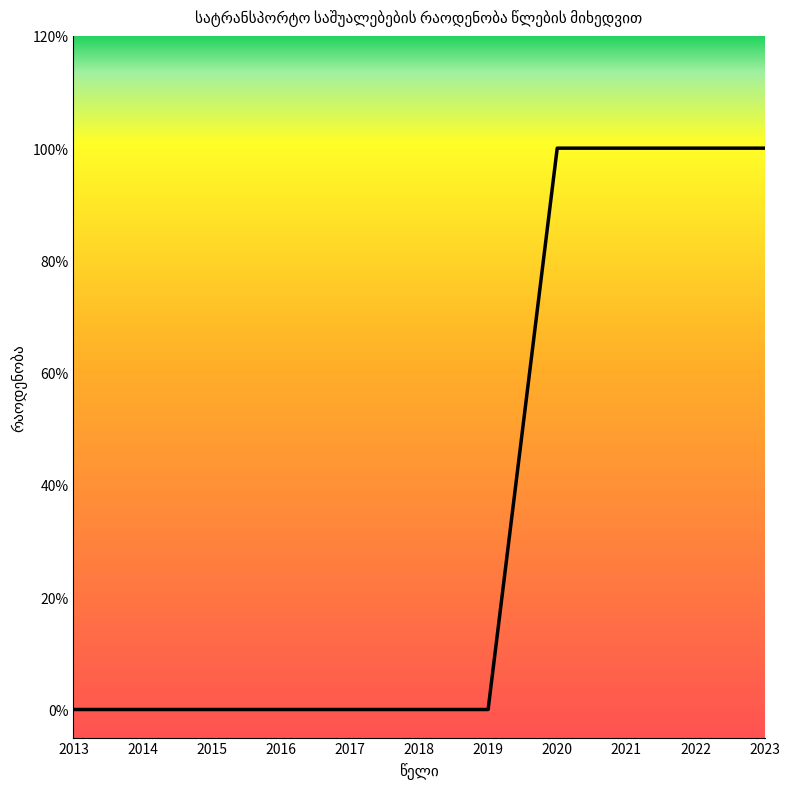

True or false: there are more than 0 points higher than both neighbors.

False